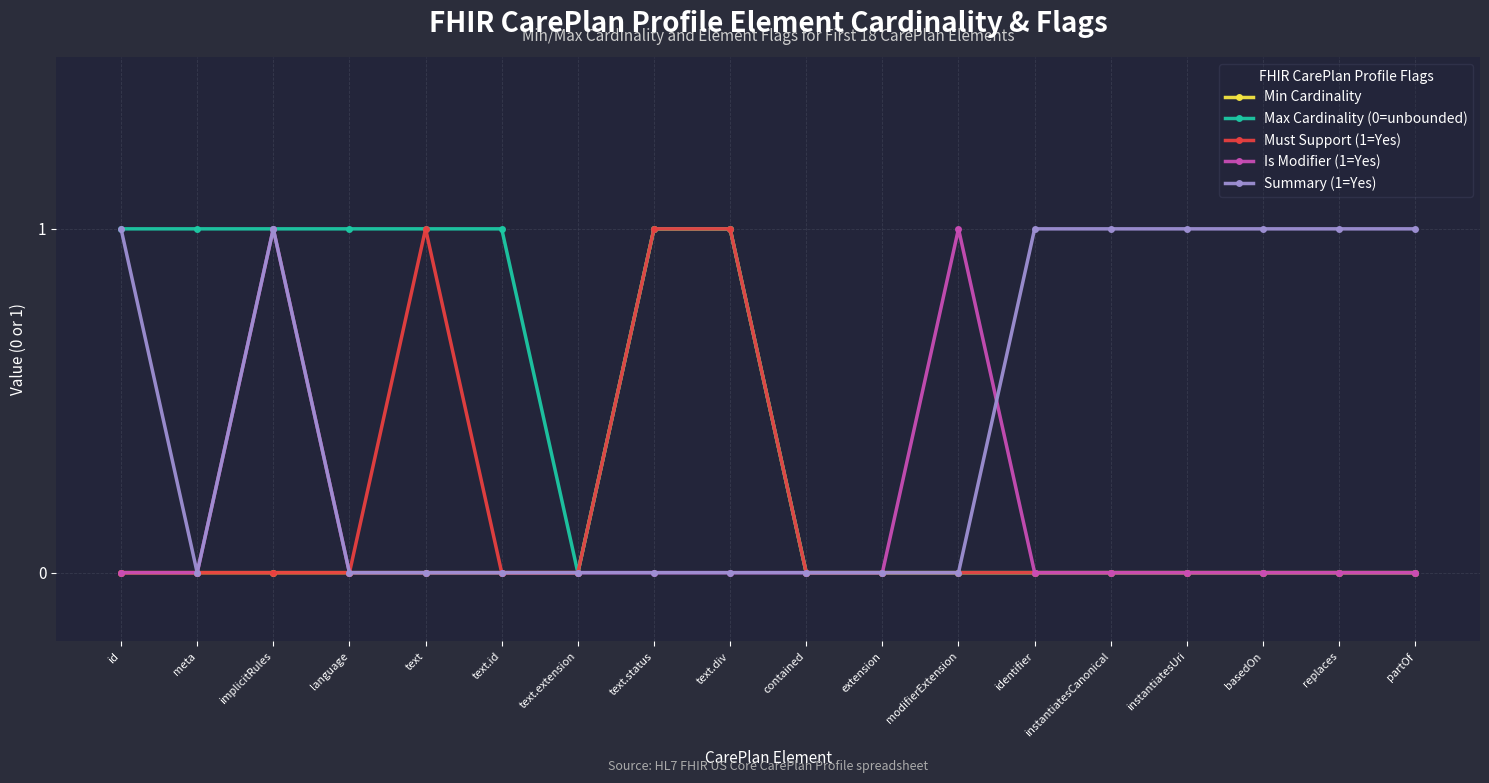

Reading left to right, transcribe all the data shown in this chart.

Min Cardinality: id=0	meta=0	implicitRules=0	language=0	text=0	text.id=0	text.extension=0	text.status=1	text.div=1	contained=0	extension=0	modifierExtension=0	identifier=0	instantiatesCanonical=0	instantiatesUri=0	basedOn=0	replaces=0	partOf=0
Max Cardinality (0=unbounded): id=1	meta=1	implicitRules=1	language=1	text=1	text.id=1	text.extension=0	text.status=1	text.div=1	contained=0	extension=0	modifierExtension=0	identifier=0	instantiatesCanonical=0	instantiatesUri=0	basedOn=0	replaces=0	partOf=0
Must Support (1=Yes): id=0	meta=0	implicitRules=0	language=0	text=1	text.id=0	text.extension=0	text.status=1	text.div=1	contained=0	extension=0	modifierExtension=0	identifier=0	instantiatesCanonical=0	instantiatesUri=0	basedOn=0	replaces=0	partOf=0
Is Modifier (1=Yes): id=0	meta=0	implicitRules=1	language=0	text=0	text.id=0	text.extension=0	text.status=0	text.div=0	contained=0	extension=0	modifierExtension=1	identifier=0	instantiatesCanonical=0	instantiatesUri=0	basedOn=0	replaces=0	partOf=0
Summary (1=Yes): id=1	meta=0	implicitRules=1	language=0	text=0	text.id=0	text.extension=0	text.status=0	text.div=0	contained=0	extension=0	modifierExtension=0	identifier=1	instantiatesCanonical=1	instantiatesUri=1	basedOn=1	replaces=1	partOf=1